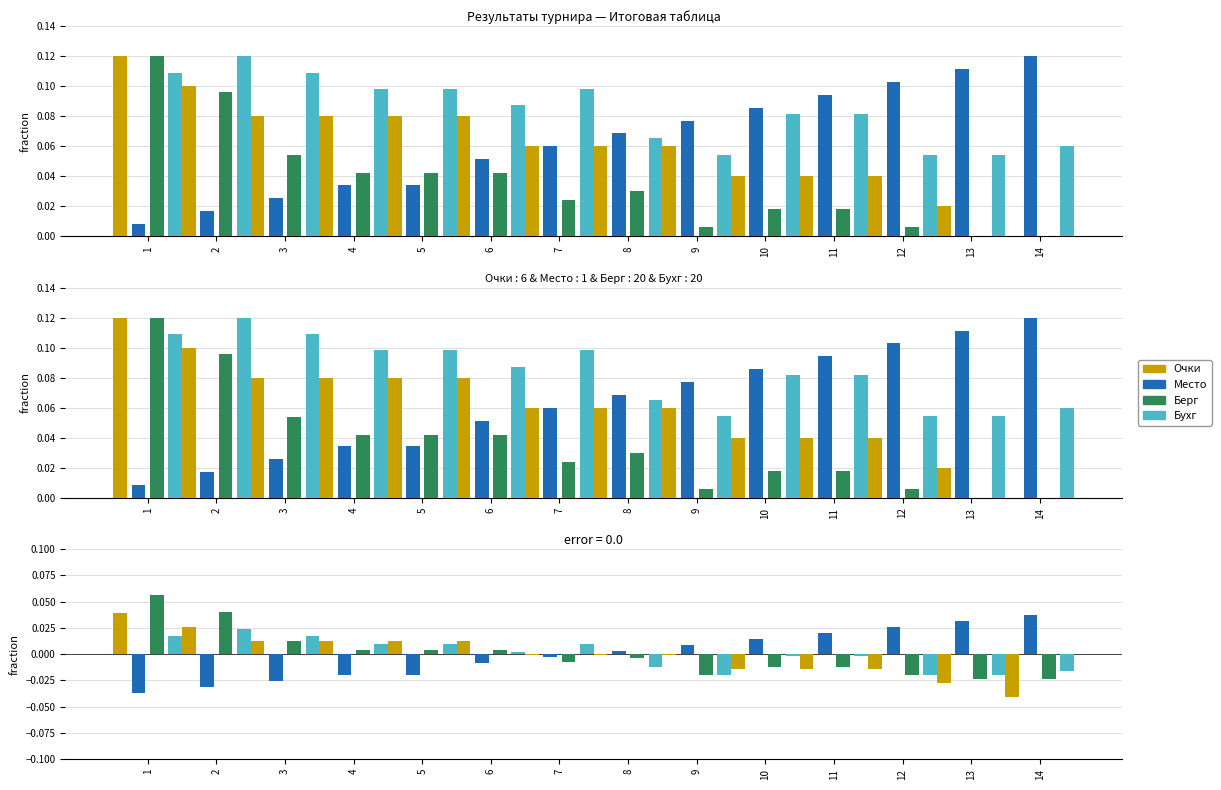

How many data points does each series have?

14